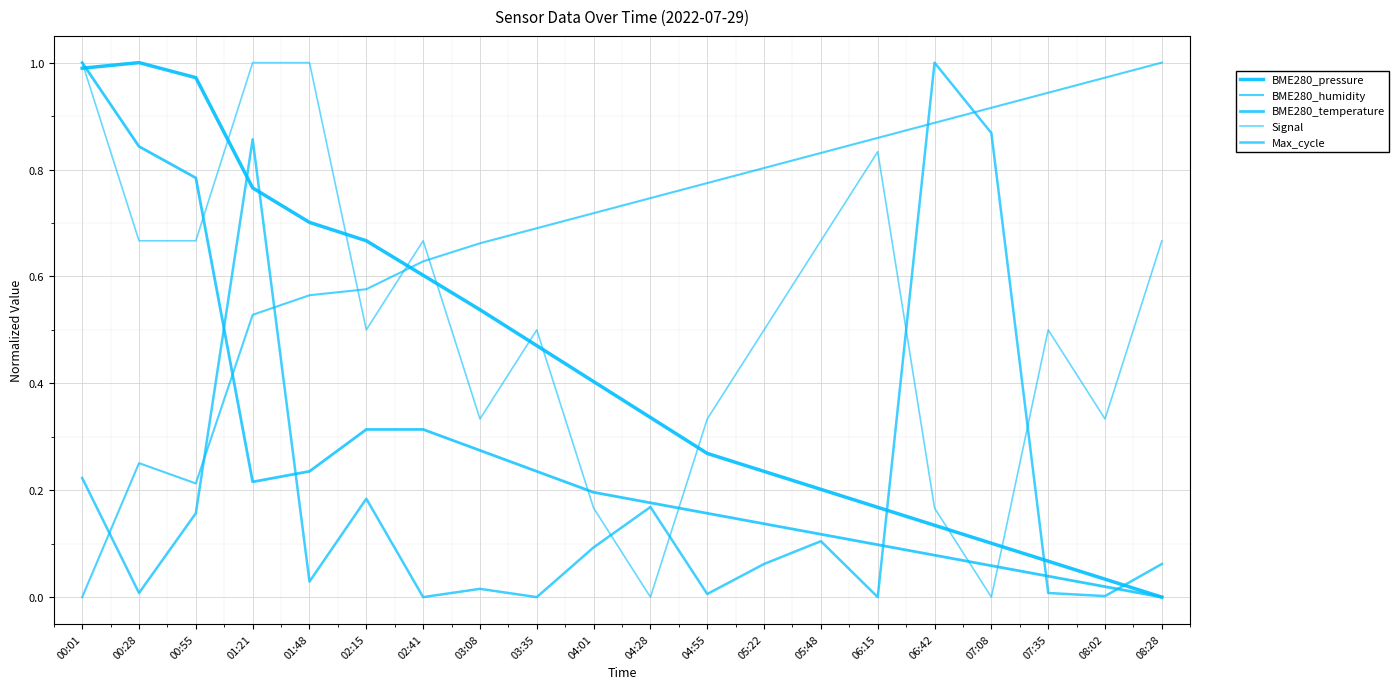

True or false: Signal and Max_cycle cross at least once.

True